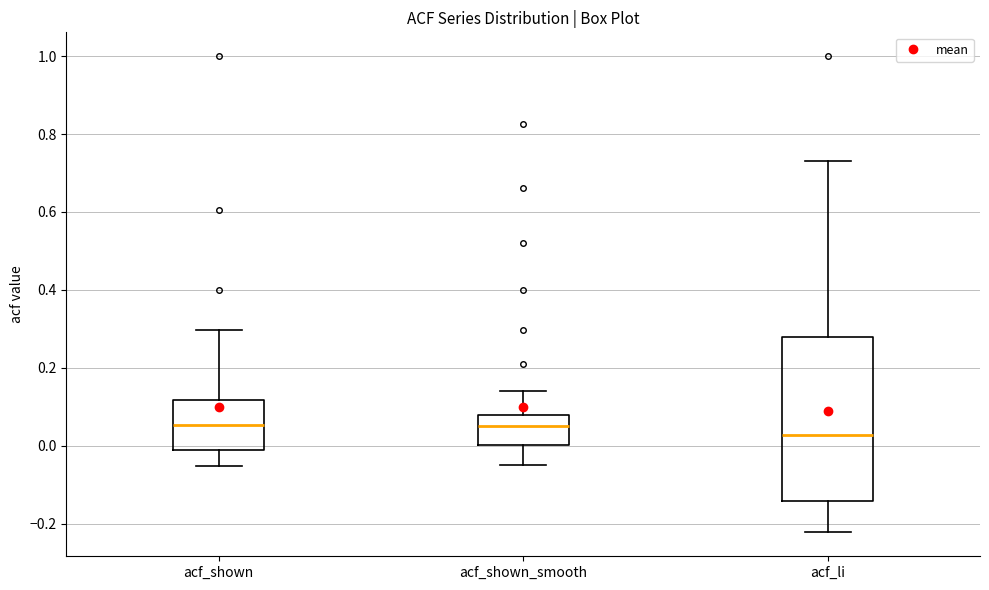

Which box is the tallest, from its lower edge to its upper edge?

acf_li